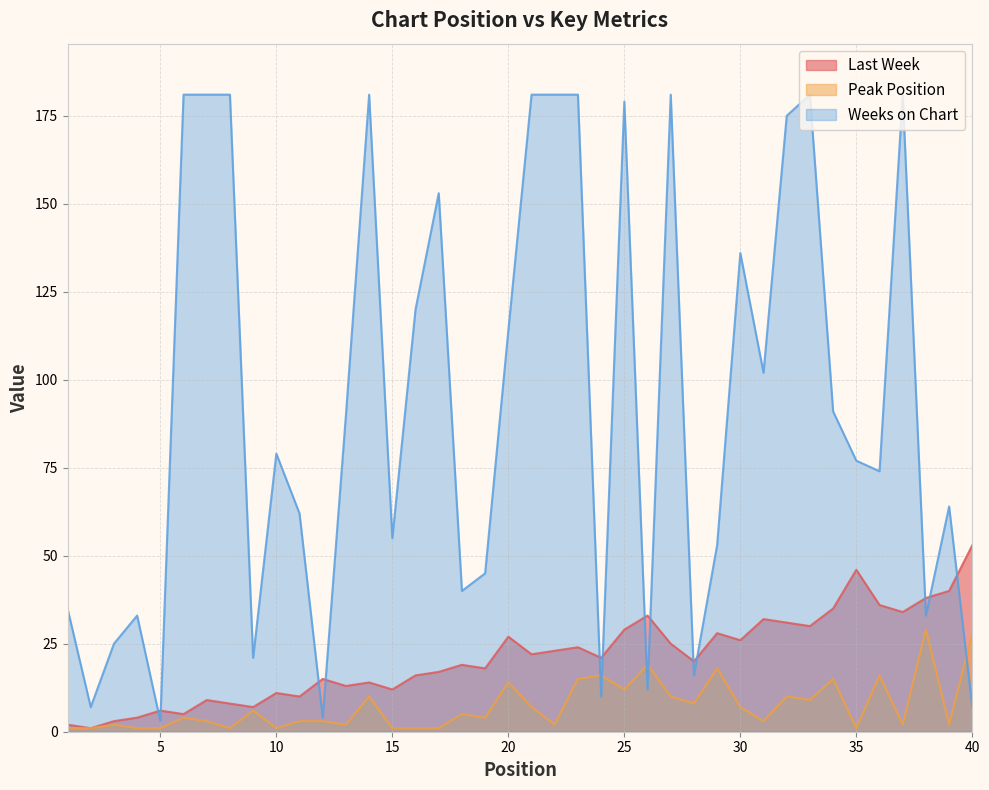

At which category is the sum across all series the highest?

23